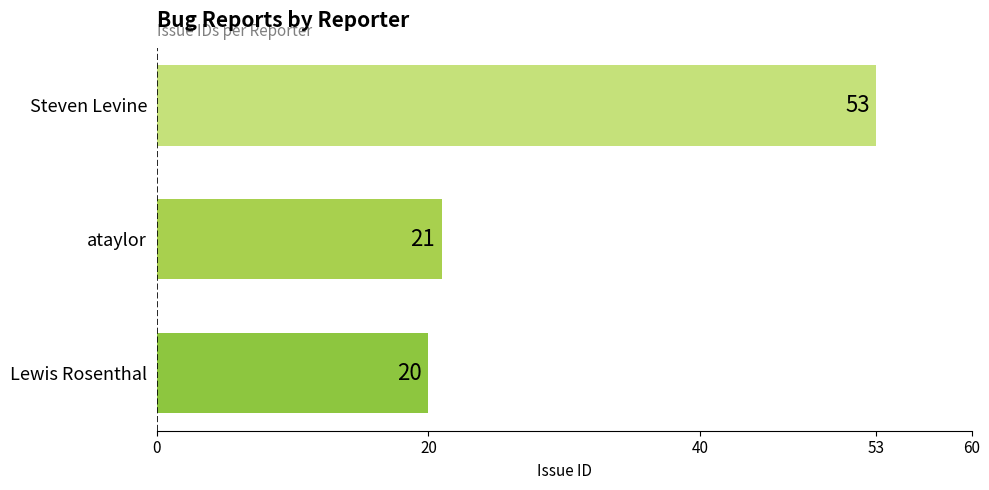

At which category does the chart reach its peak across all series?

Steven Levine